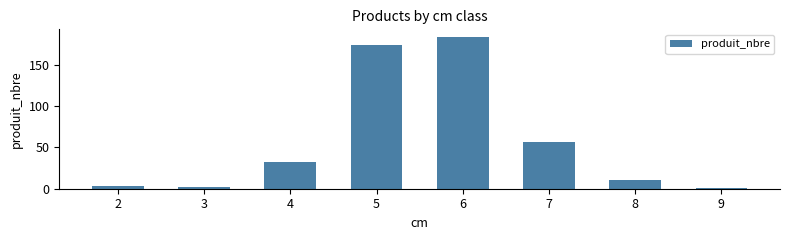

Are the bars grouped side by side (vs. stacked)?

No